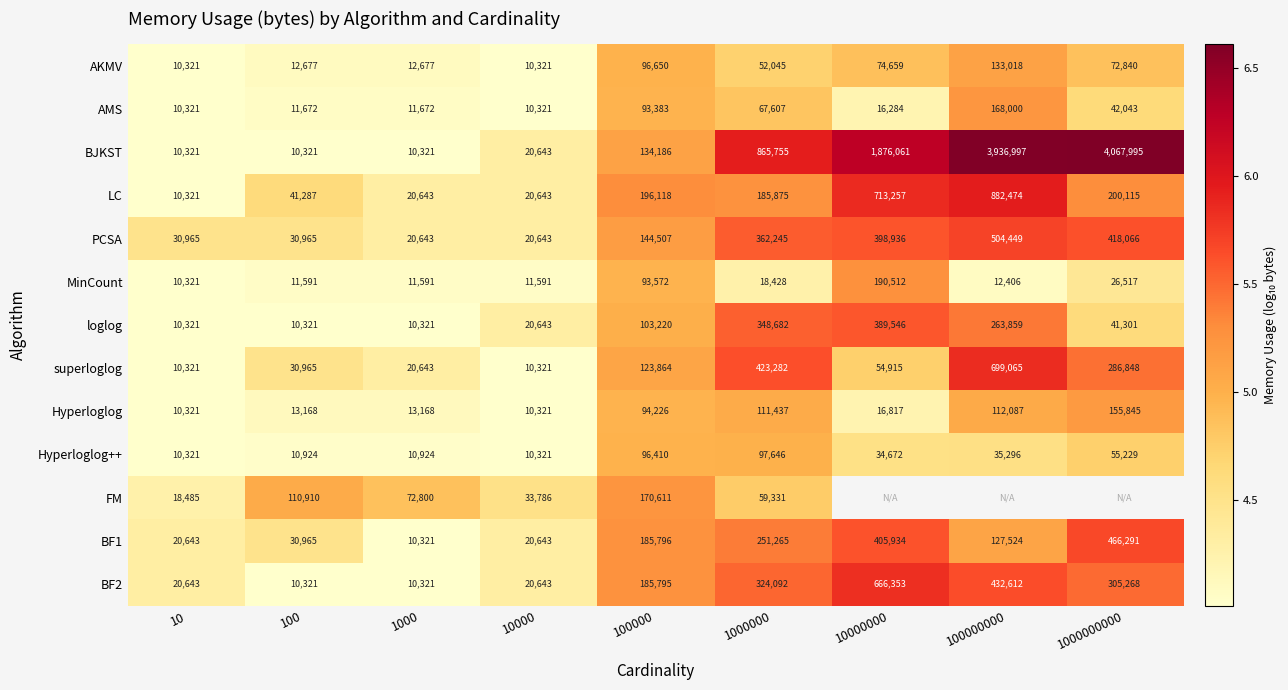

How many values in the BF2 series are below 185795?

4